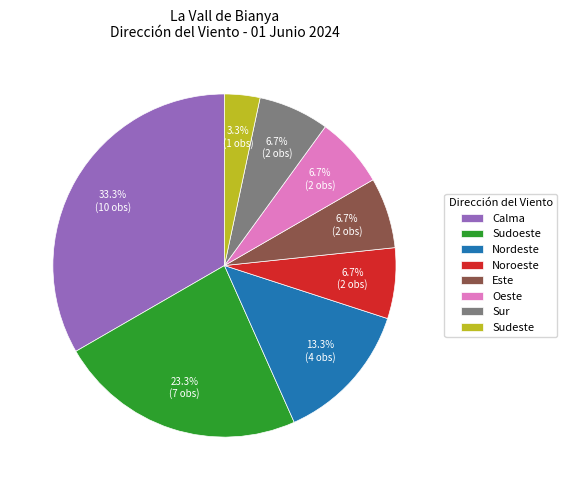

Do Sudeste and Este together represent more than half of the pie?

No